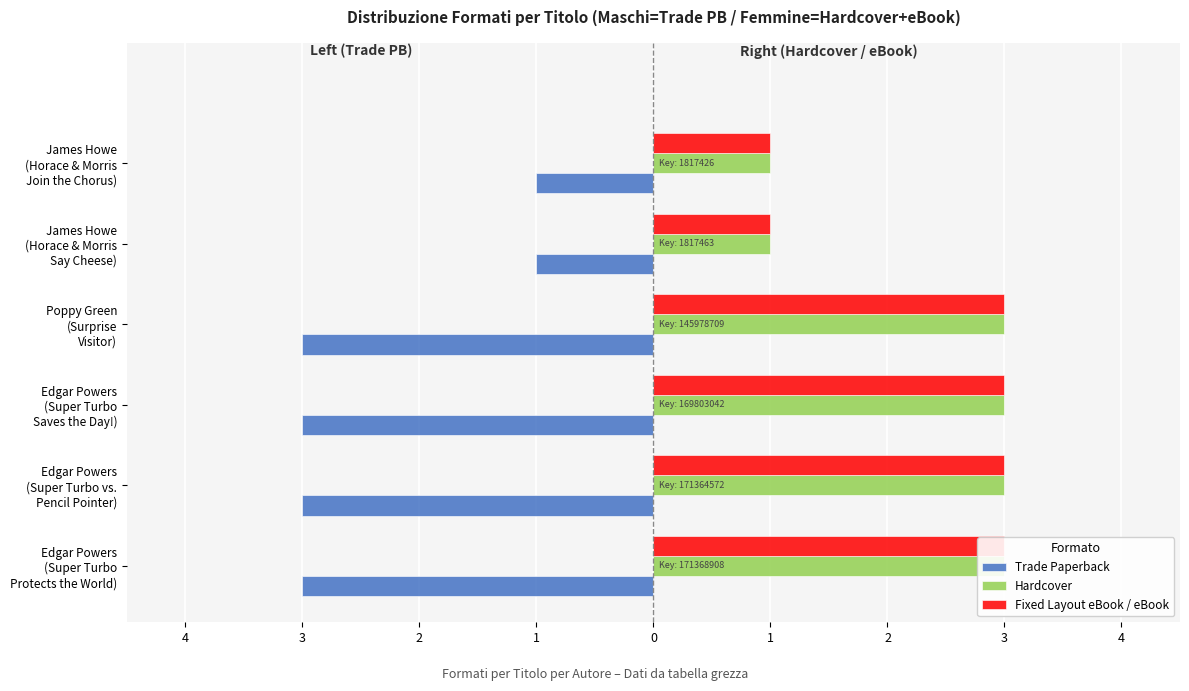

The value of Fixed Layout eBook / eBook at Edgar Powers (Super Turbo vs. Pencil Pointer) is 5. True or false?

False